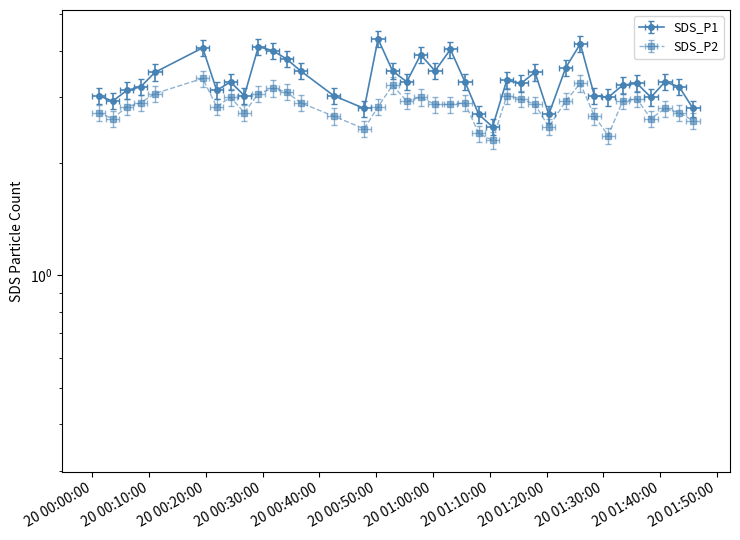

Which series has the largest total across all categories?

SDS_P1